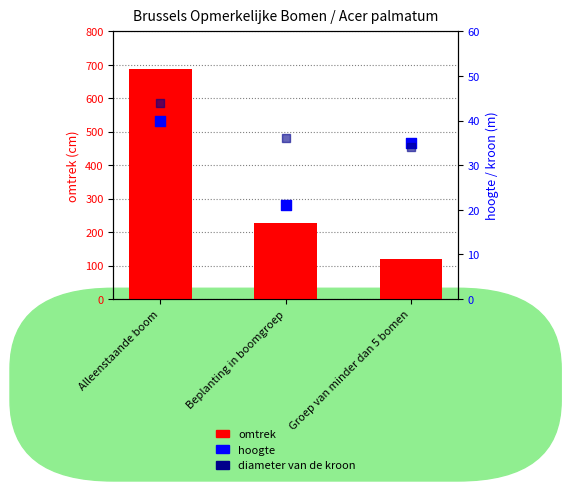

Which series reaches the maximum Y coordinate?

omtrek